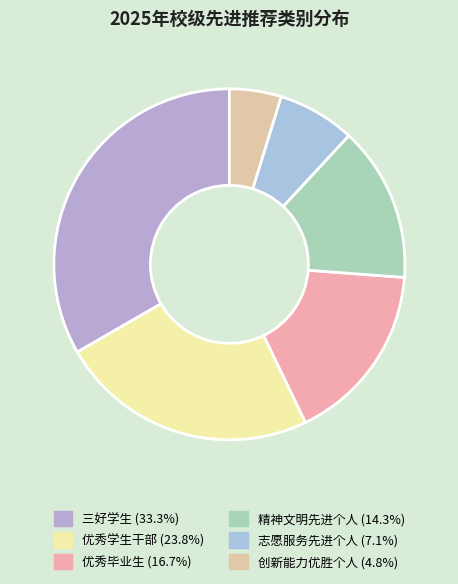

Combined, do 优秀毕业生 and 精神文明先进个人 account for over 50%?

No